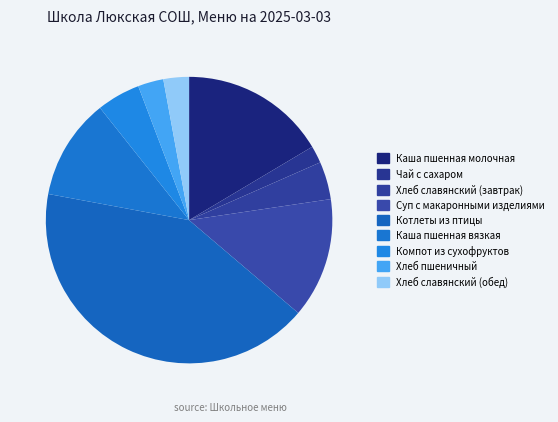

How many segments does this pie chart have?

9